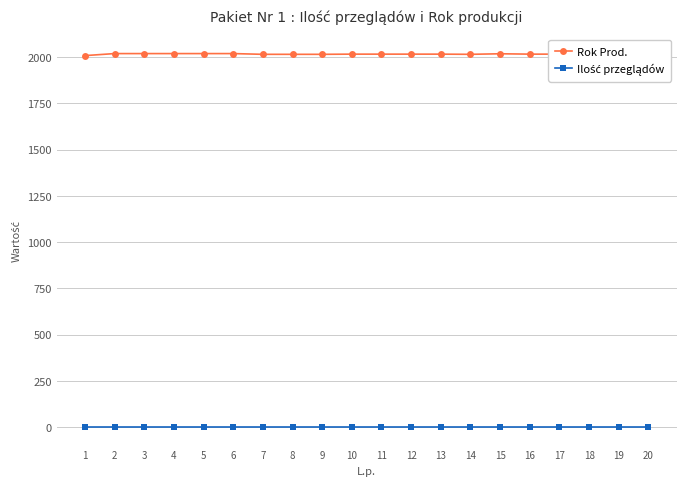

Reading left to right, transcribe all the data shown in this chart.

Rok Prod.: 1=2008	2=2019	3=2019	4=2019	5=2019	6=2019	7=2015	8=2015	9=2015	10=2016	11=2016	12=2016	13=2016	14=2015	15=2018	16=2016	17=2016	18=2020	19=2020	20=2020
Ilość przeglądów: 1=2	2=2	3=2	4=2	5=2	6=2	7=2	8=2	9=2	10=2	11=2	12=2	13=2	14=2	15=2	16=2	17=2	18=2	19=2	20=2